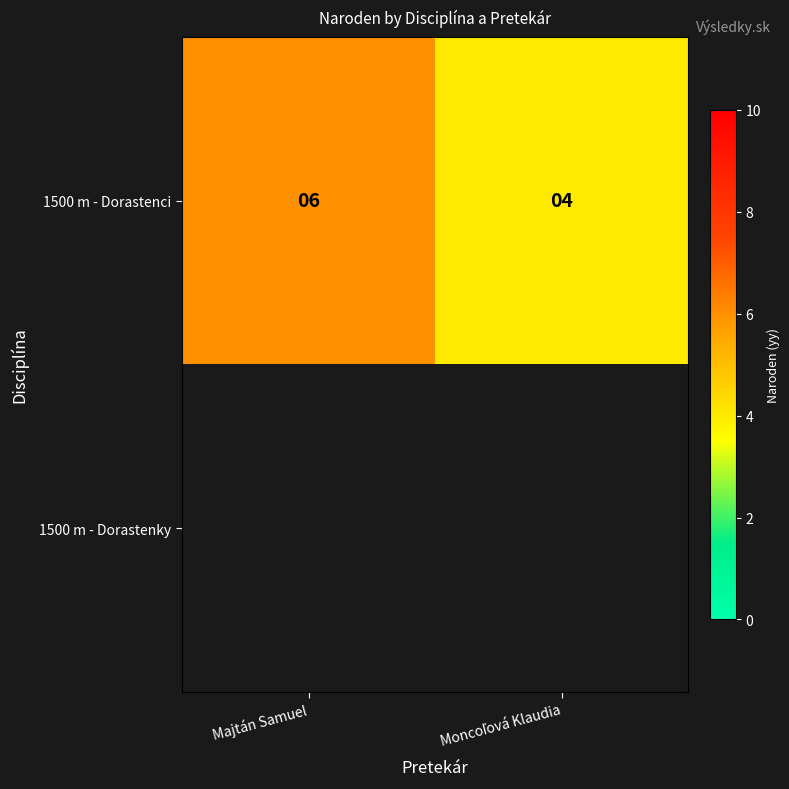

At how many categories does at least one series exceed 5?

1